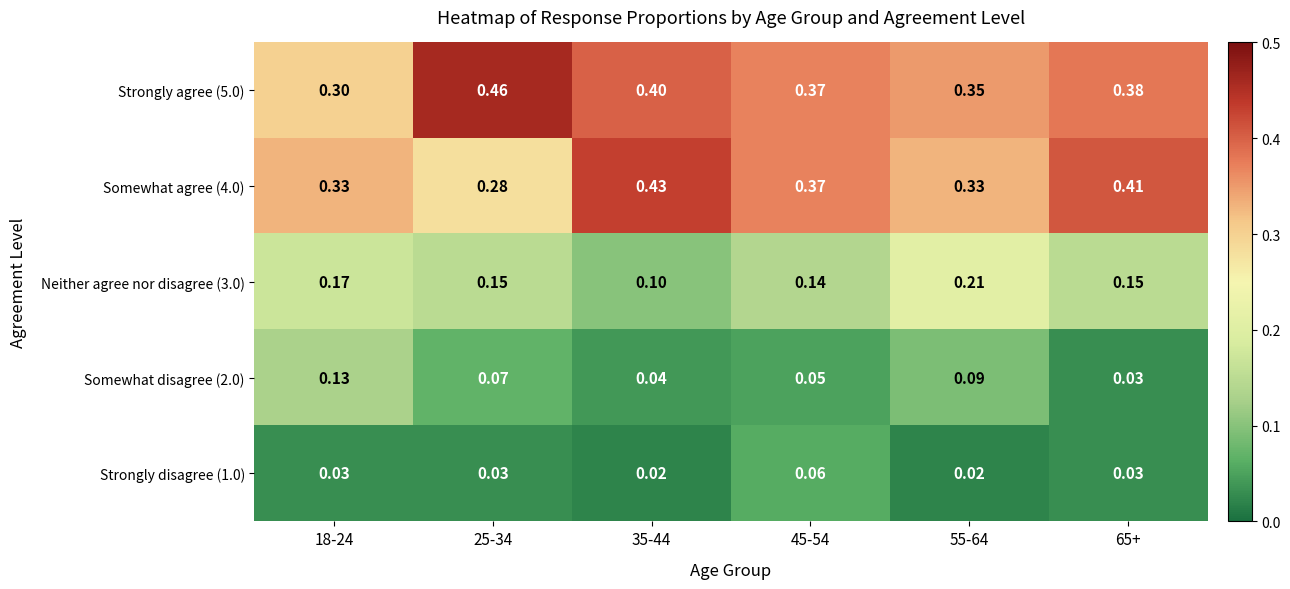

At how many categories does at least one series exceed 0?

6